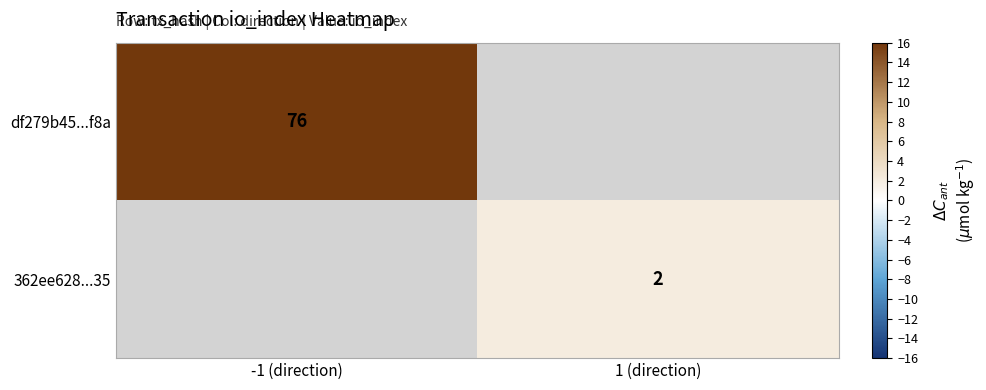

At which category does the chart reach its minimum across all series?

1 (direction)